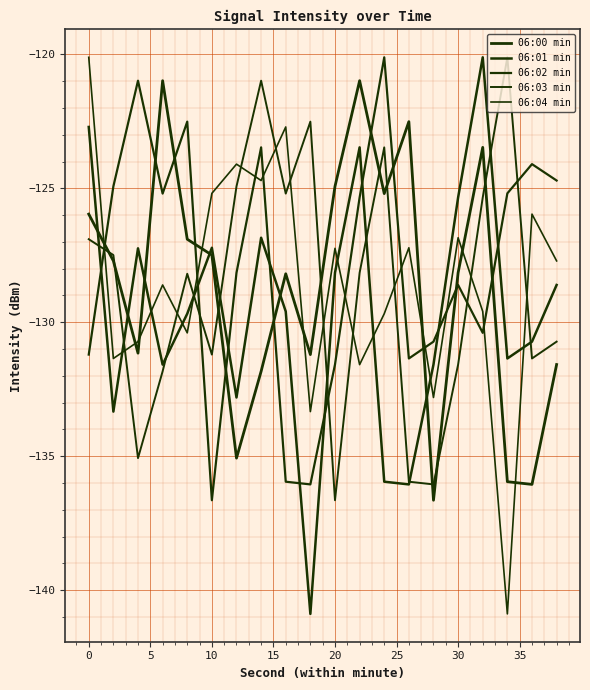

Does the chart display data point markers on the line(s)?

No